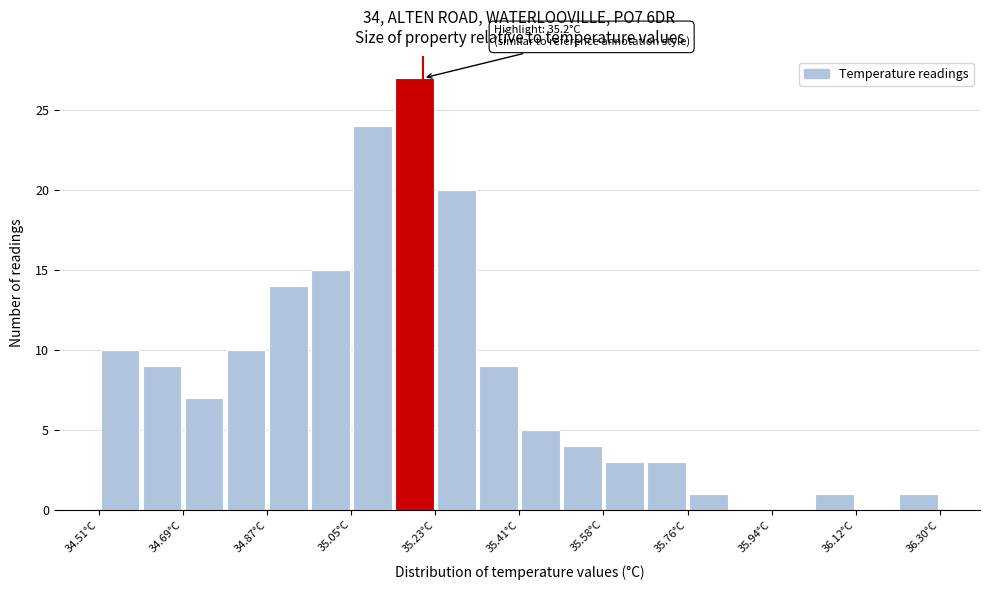

Which range on the x-axis has the tallest bar?

35.14 to 35.22